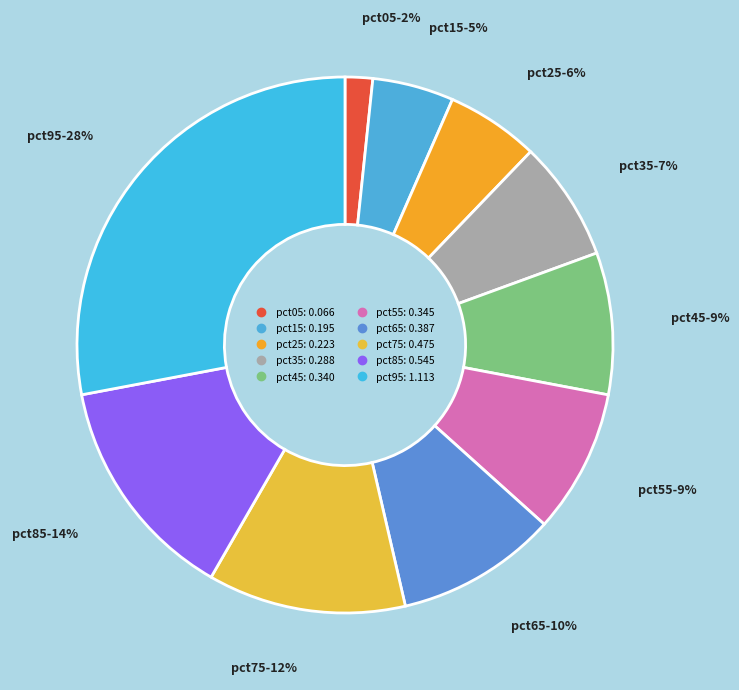

What percentage is the pct05 slice, to the nearest percent?

2%